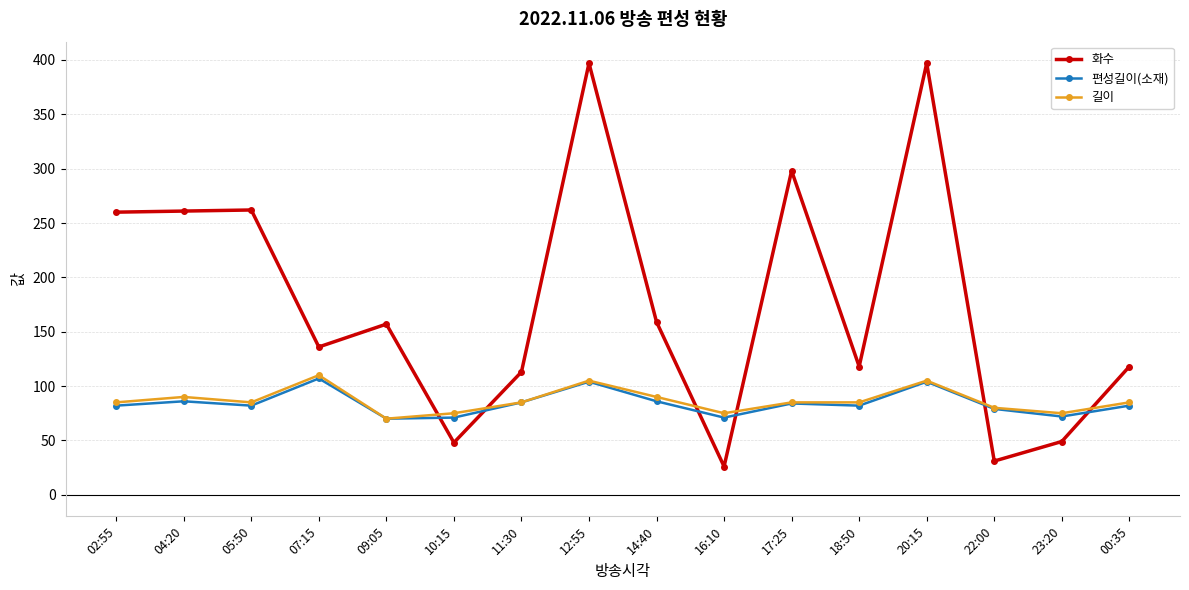

What is the total value across all series at 12:55?

606